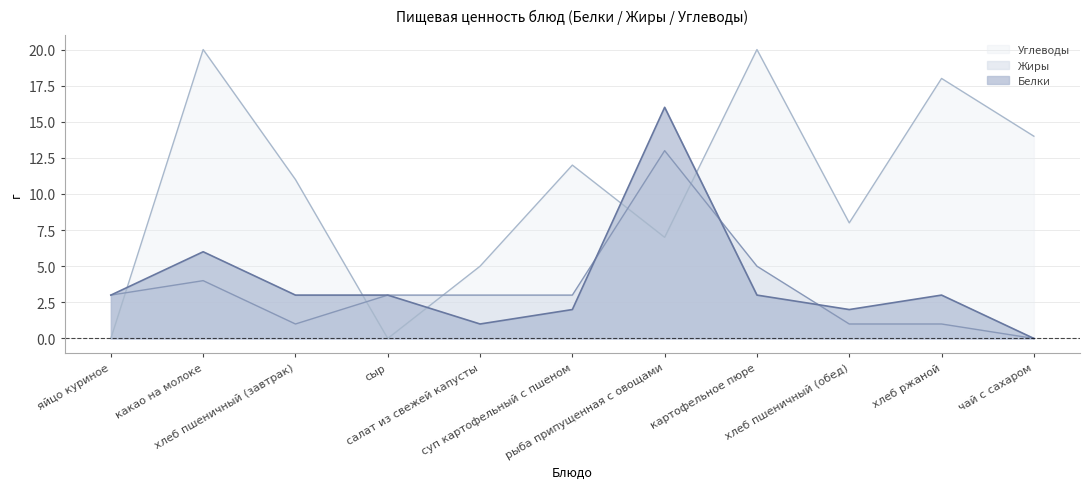

How many series are shown in this chart?

3